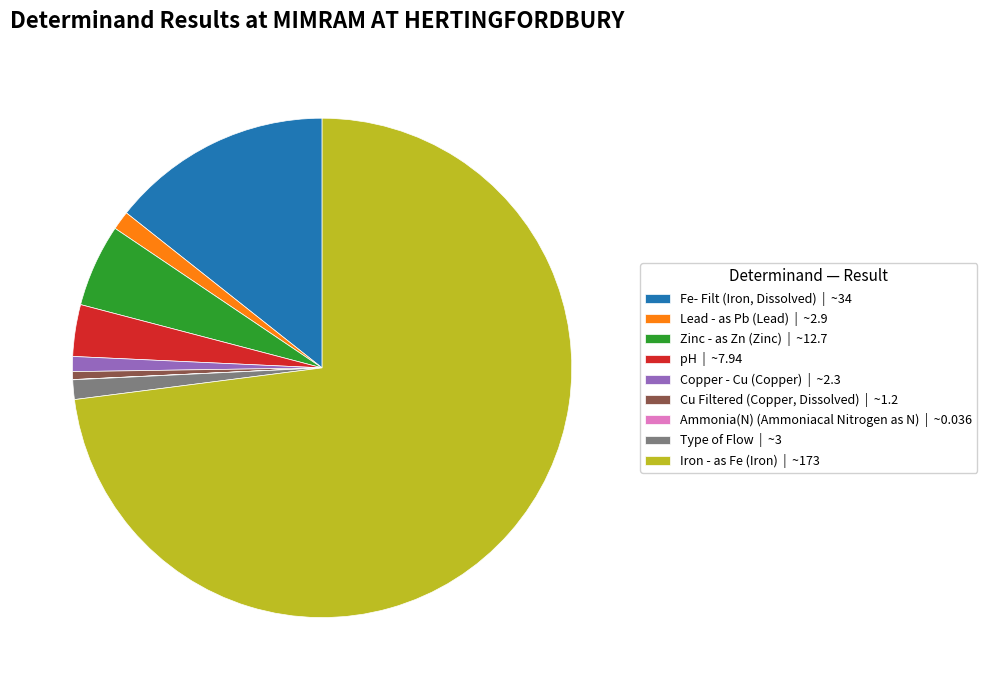

Does Type of Flow represent more than half of the total?

No